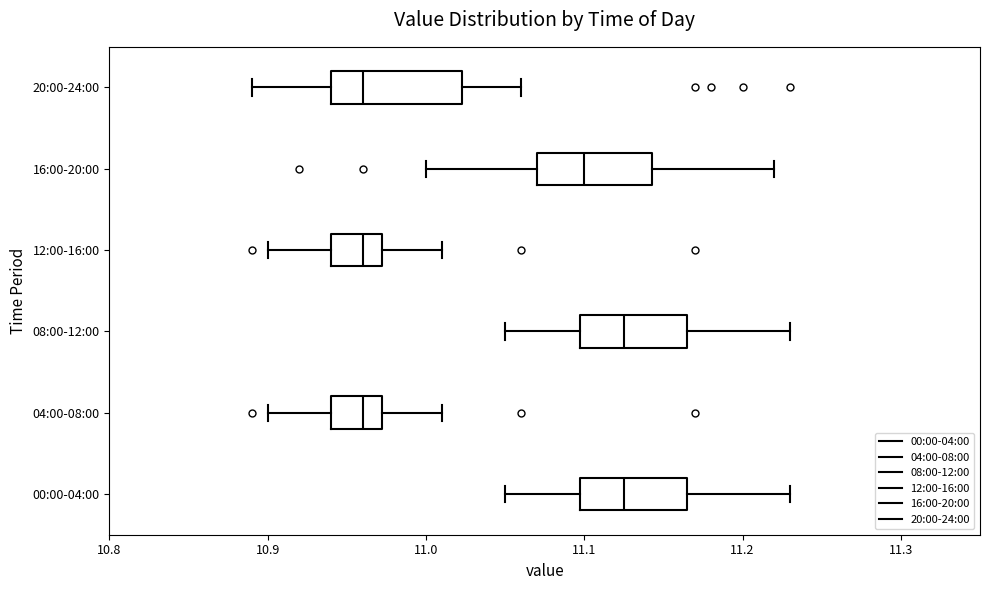

Reading bottom to top, read every box against the x-axis: the position of its median line, the range the box covers, and the ends of its whiskers. The values are not printed on the chart, so give them approximately, as read against the axis.

00:00-04:00: median 11.13, box 11.10 to 11.17, whiskers 11.05 to 11.23
04:00-08:00: median 10.96, box 10.94 to 10.97, whiskers 10.90 to 11.01
08:00-12:00: median 11.13, box 11.10 to 11.17, whiskers 11.05 to 11.23
12:00-16:00: median 10.96, box 10.94 to 10.97, whiskers 10.90 to 11.01
16:00-20:00: median 11.10, box 11.07 to 11.14, whiskers 11.00 to 11.22
20:00-24:00: median 10.96, box 10.94 to 11.02, whiskers 10.89 to 11.06